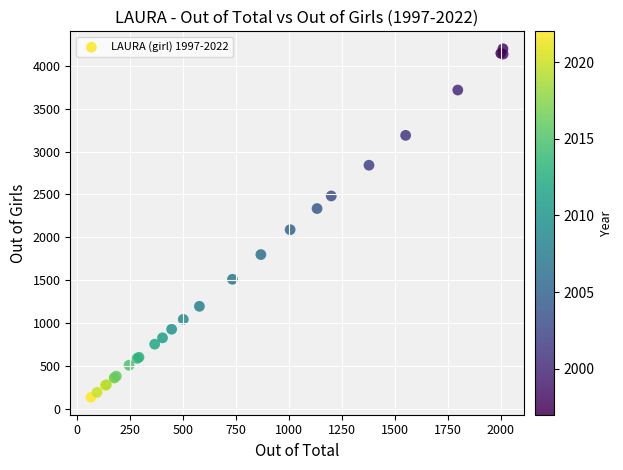

What Y value in the scatter plot is closest to 2167?

2090